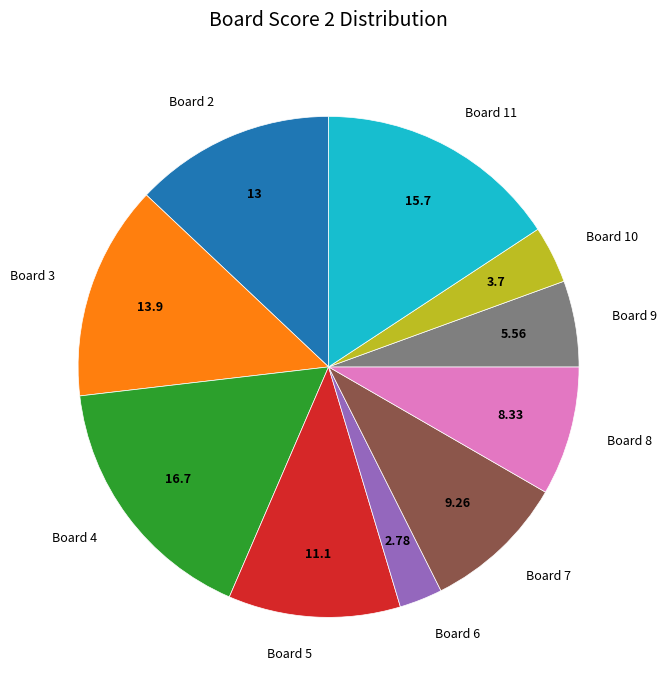

Between Board 7 and Board 8, which is larger?

Board 7